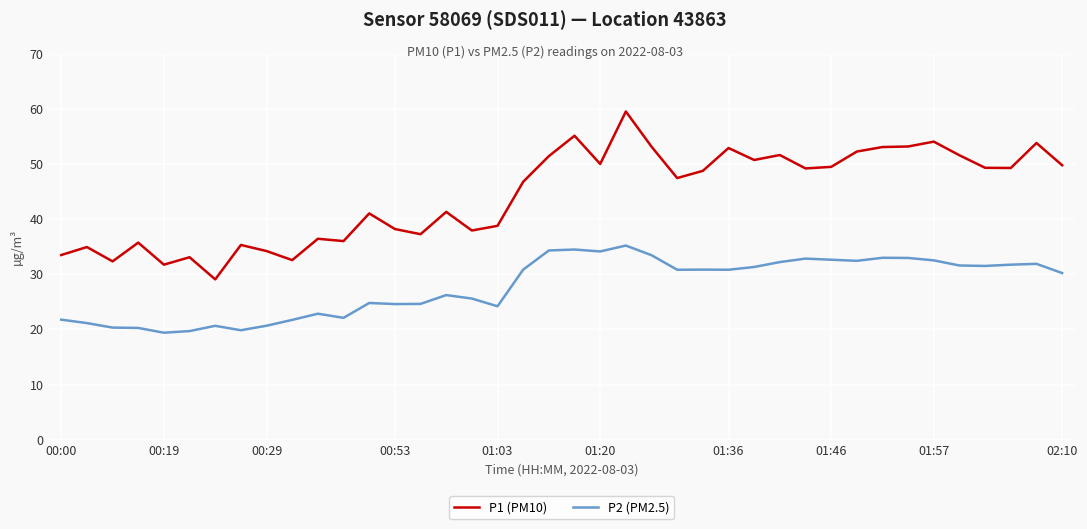

What is the difference between the maximum and minimum values in the P1 (PM10) series?

30.5